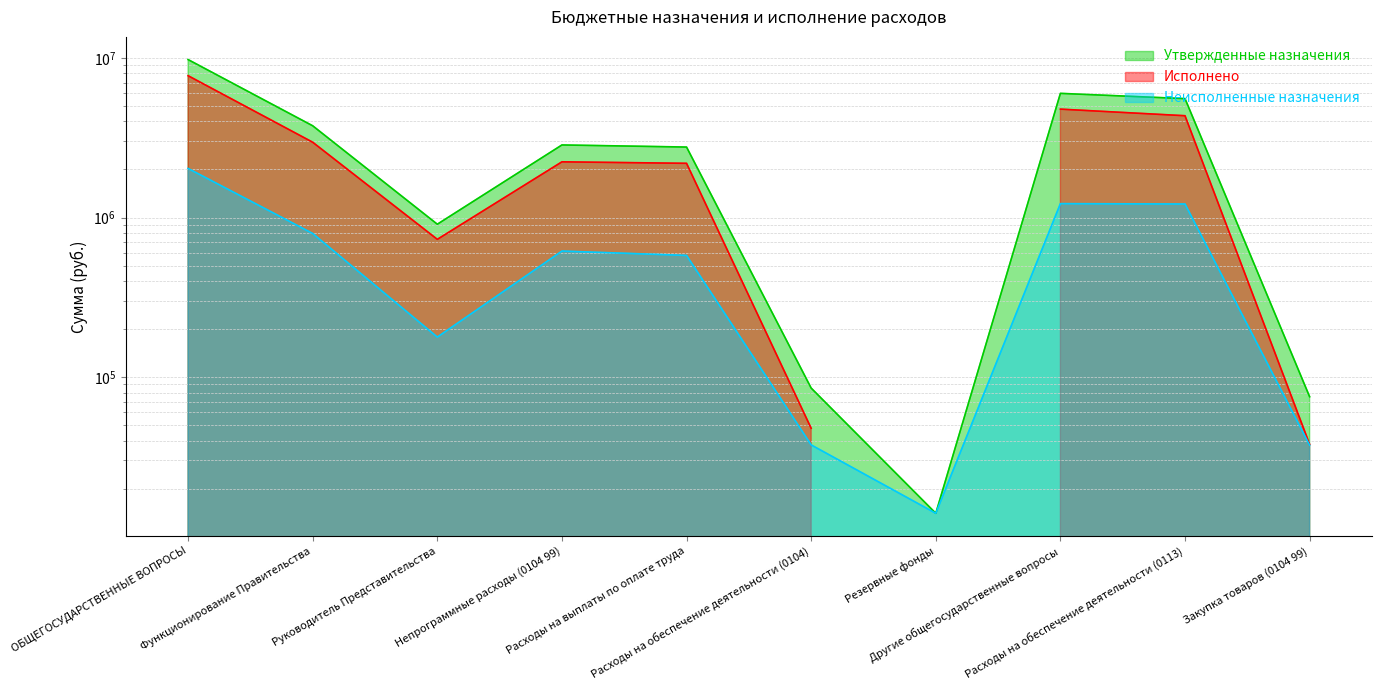

How many data points in Утвержденные назначения are less than 2850500?

5